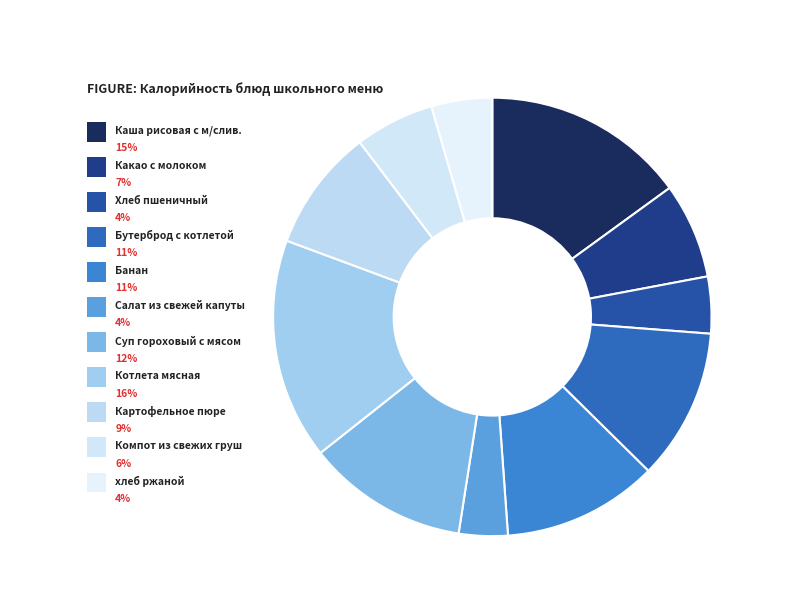

Count the number of slices in the pie.

11